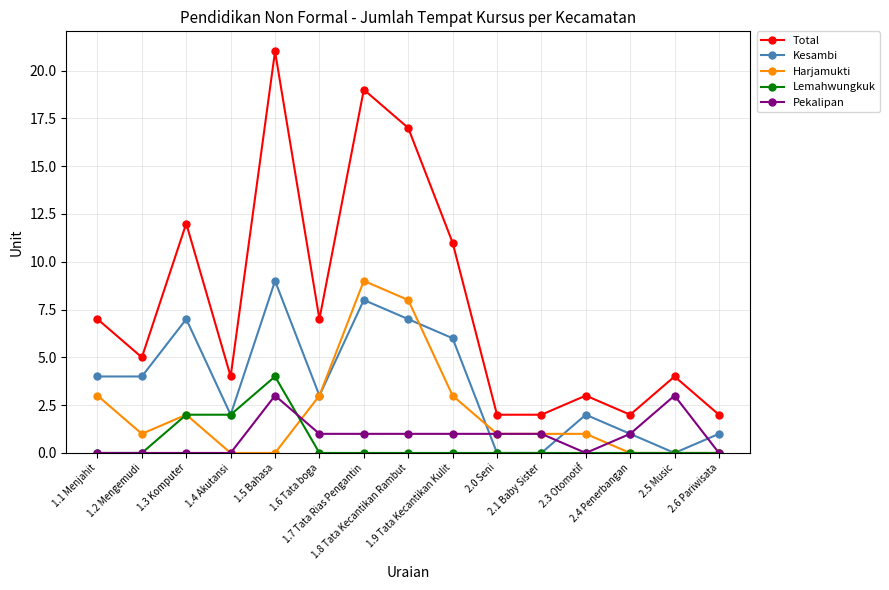

Between 1.5 Bahasa and 2.5 Music, which series saw the biggest shift?

Total